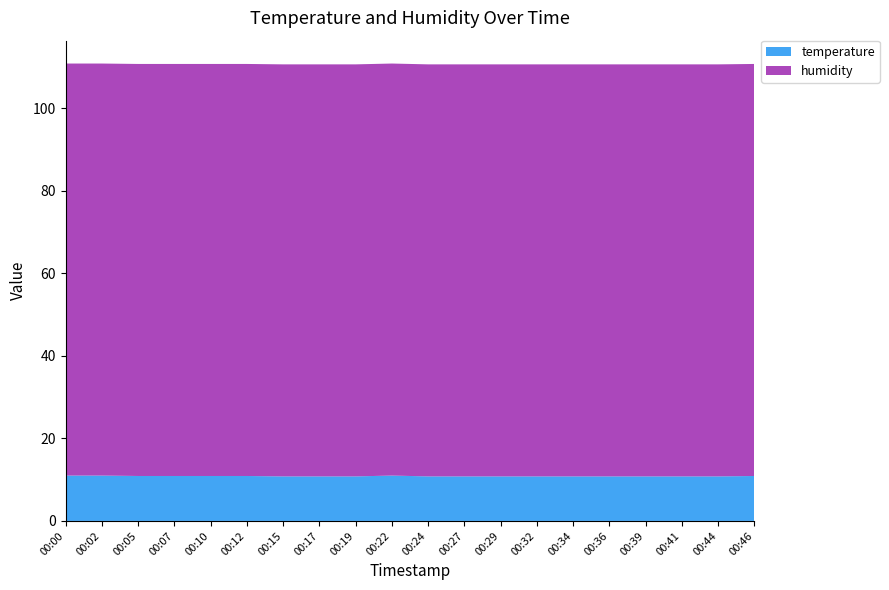

Reading left to right, what are all the values shown in this chart?

temperature: 00:00=11.0	00:02=11.0	00:05=10.9	00:07=10.9	00:10=10.9	00:12=10.9	00:15=10.8	00:17=10.8	00:19=10.8	00:22=11.0	00:24=10.8	00:27=10.8	00:29=10.8	00:32=10.8	00:34=10.8	00:36=10.8	00:39=10.8	00:41=10.8	00:44=10.8	00:46=10.9
humidity: 00:00=99.9	00:02=99.9	00:05=99.9	00:07=99.9	00:10=99.9	00:12=99.9	00:15=99.9	00:17=99.9	00:19=99.9	00:22=99.9	00:24=99.9	00:27=99.9	00:29=99.9	00:32=99.9	00:34=99.9	00:36=99.9	00:39=99.9	00:41=99.9	00:44=99.9	00:46=99.9